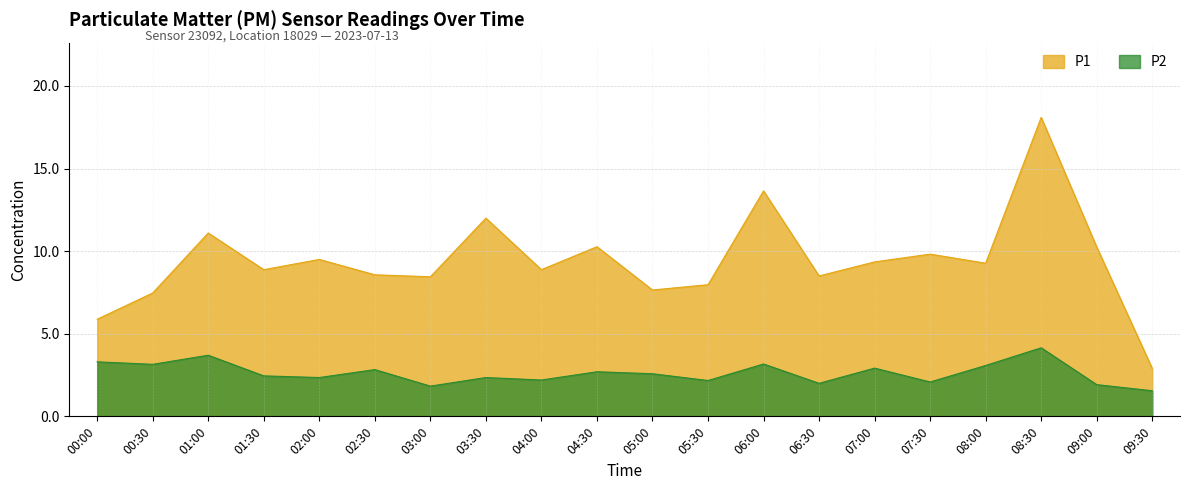

Is it true that P1 equals 9.8 at 07:30?

True